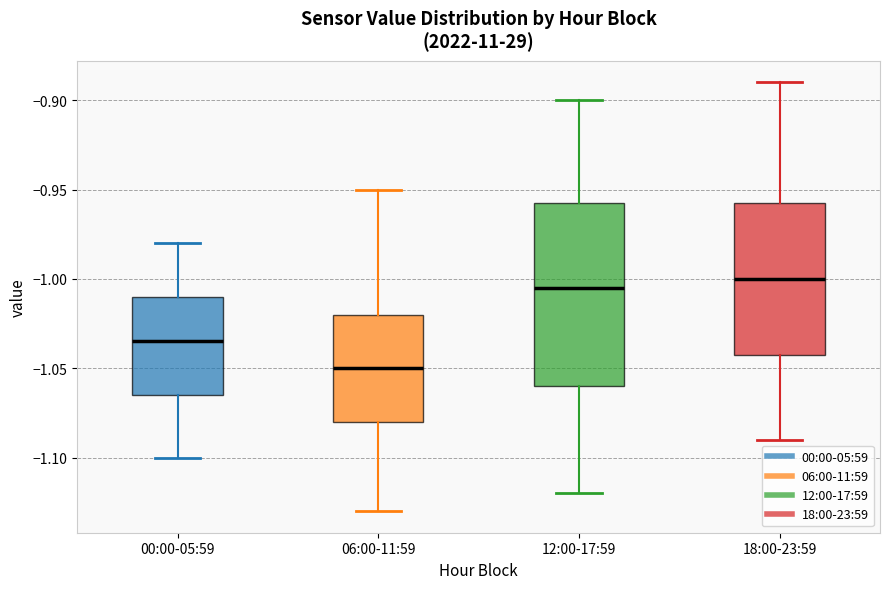

Where is the lower edge of the box for 18:00-23:59 on the y-axis? The values are not printed on the chart, so give them approximately, as read against the axis.

-1.040